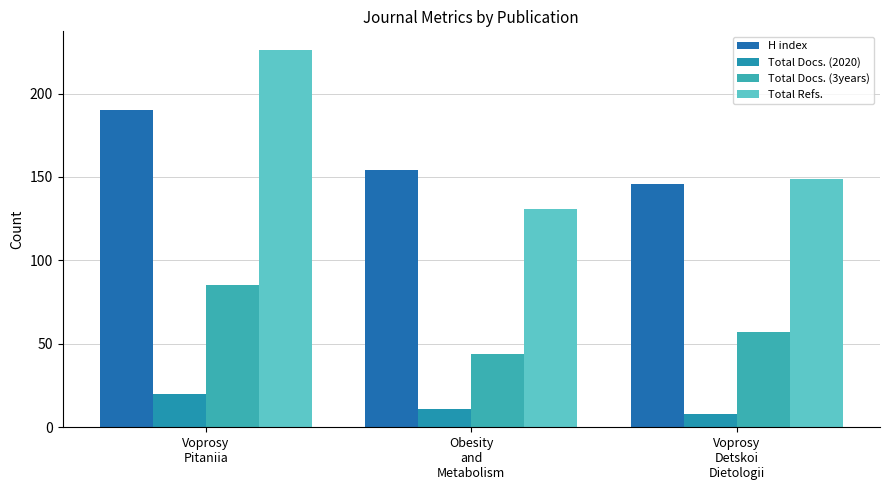

How many bars are there in total?

12